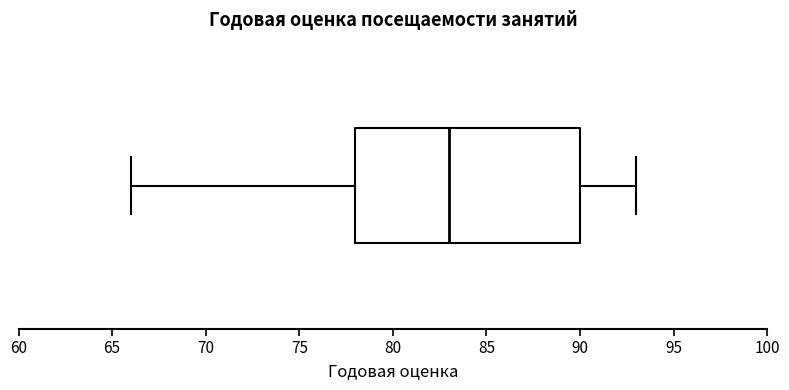

Read this box plot against the x-axis: the position of the median line, the range covered by the box, and the ends of both whiskers. The values are not printed on the chart, so give them approximately, as read against the axis.

median 83, box 78 to 90, whiskers 66 to 93